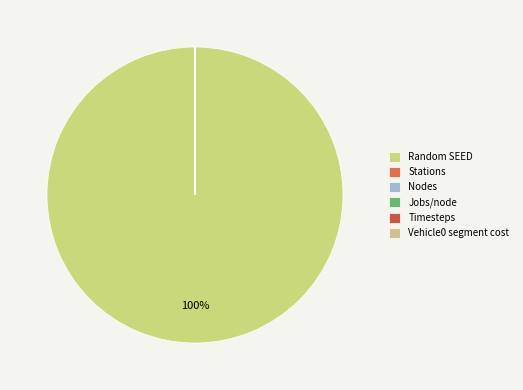

How many segments does this pie chart have?

6